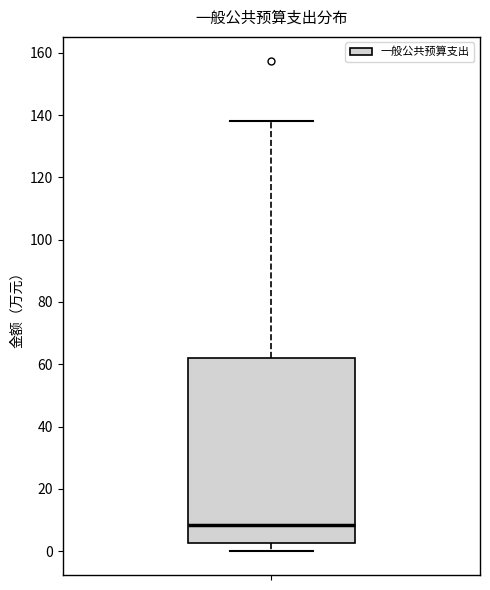

Where does the median line of the box sit on the y-axis? The values are not printed on the chart, so give them approximately, as read against the axis.

8